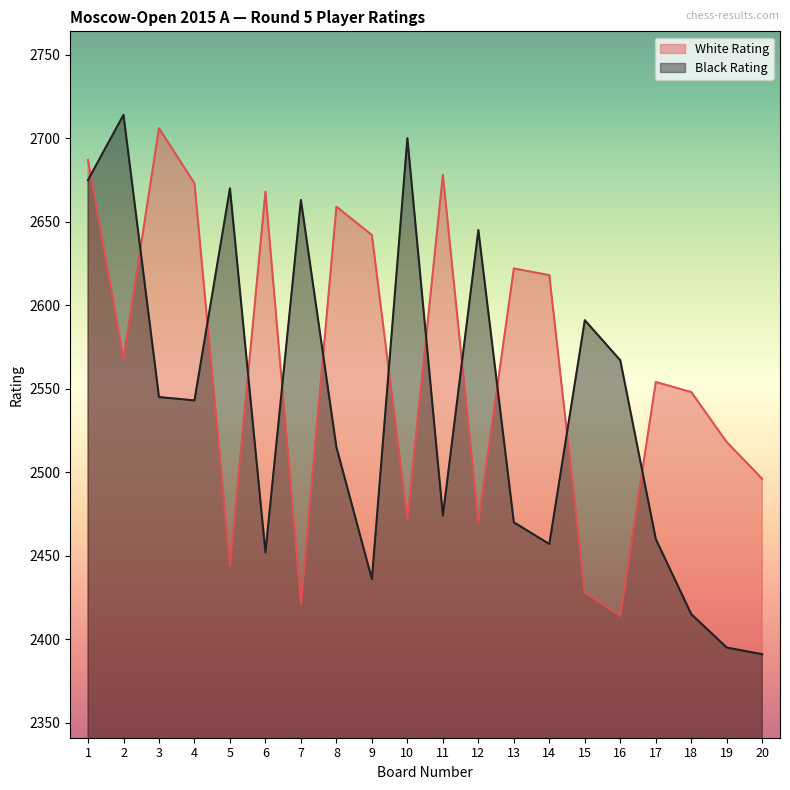

List the series in order of their overall mean, highest first.

White Rating, Black Rating